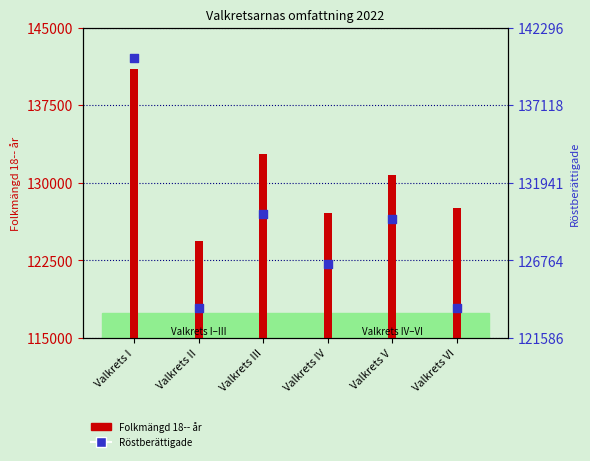

Is the value of Folkmängd 18-- år at Valkrets IV greater than the value of Röstberättigade at Valkrets II?

Yes